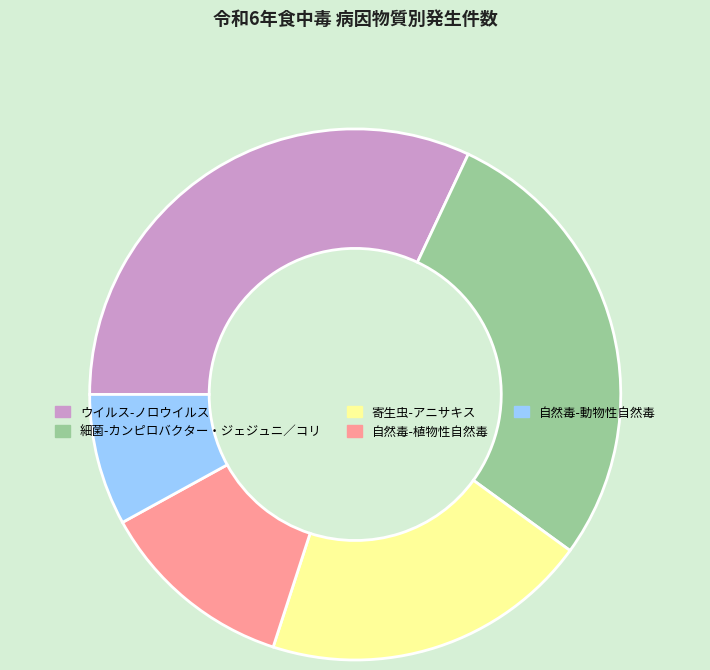

Which has a higher value, 細菌-カンピロバクター・ジェジュニ／コリ or 寄生虫-アニサキス?

細菌-カンピロバクター・ジェジュニ／コリ